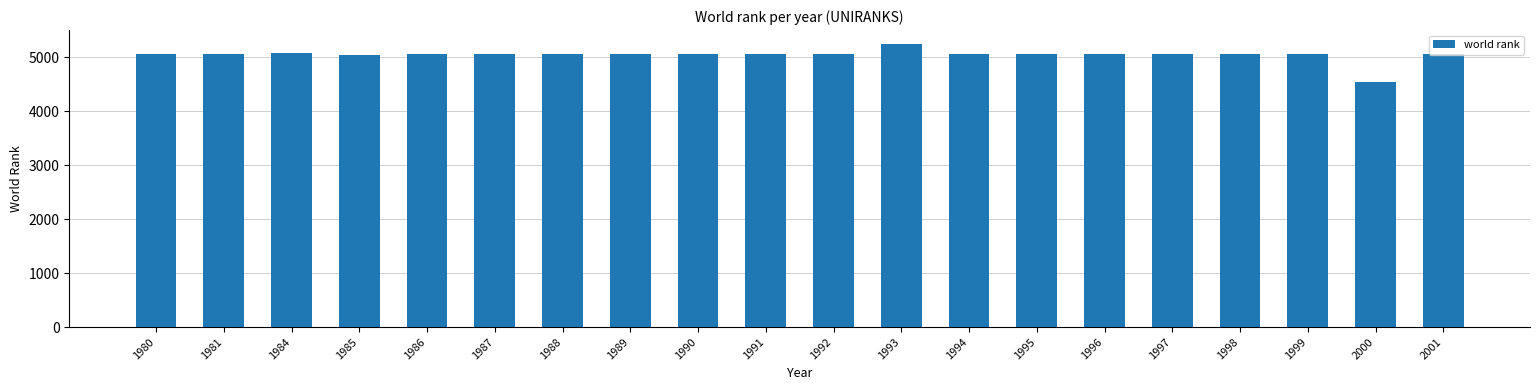

Does the chart contain stacked bars?

No